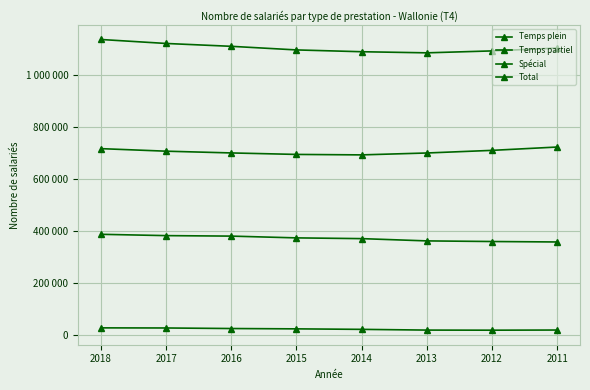

Does the chart have visible grid lines?

Yes